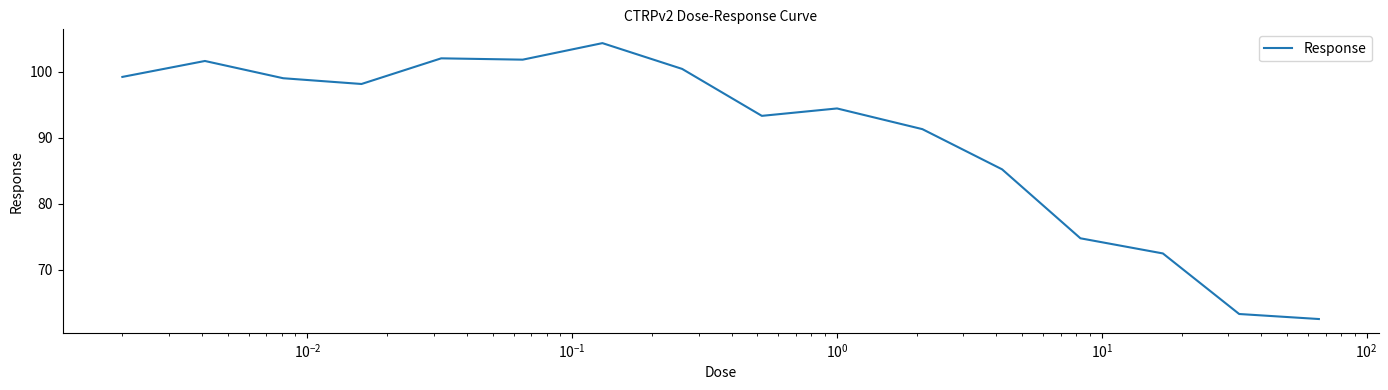

What is the average value?

90.2